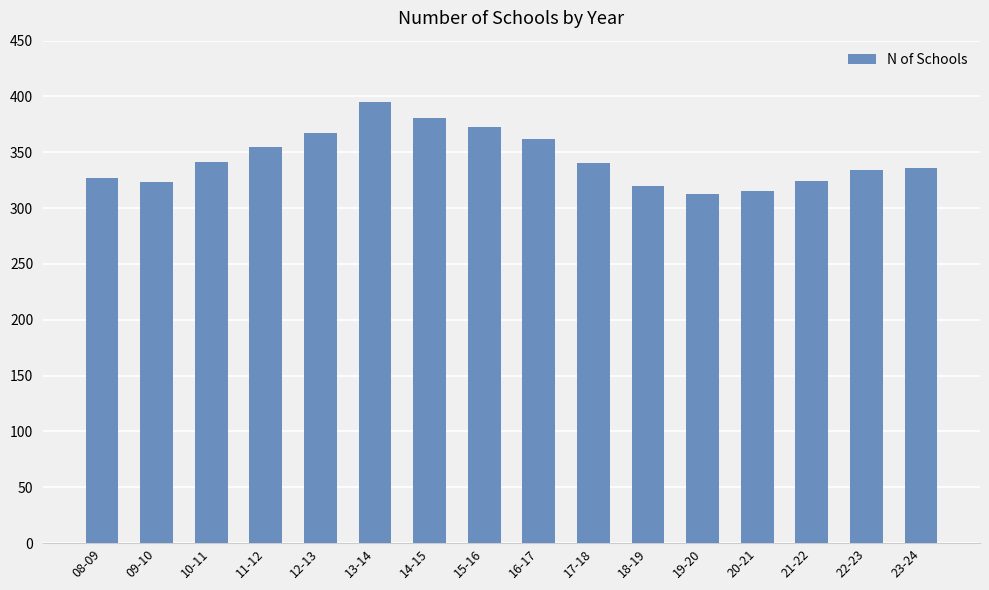

Where does the data first go above 340?

10-11